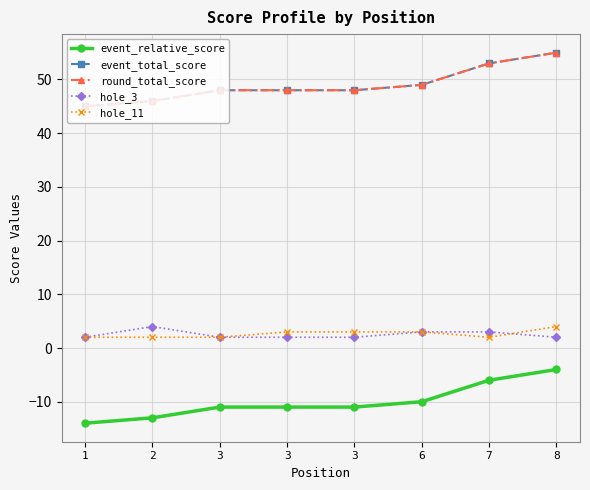

At which category does the chart reach its minimum across all series?

1